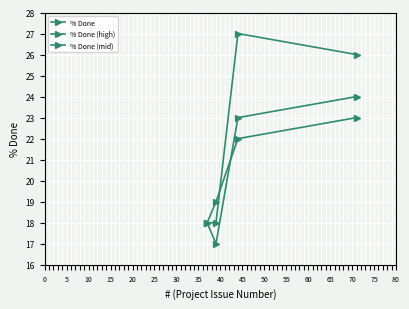

What is the value of the % Done (mid) point at the 4th from the left?

23